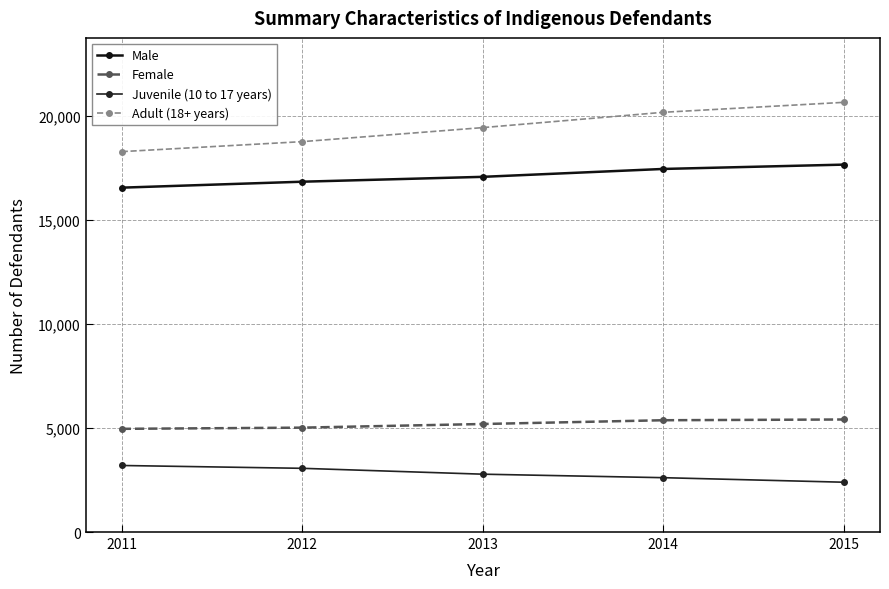

At which label does Male first exceed 17065?

2014